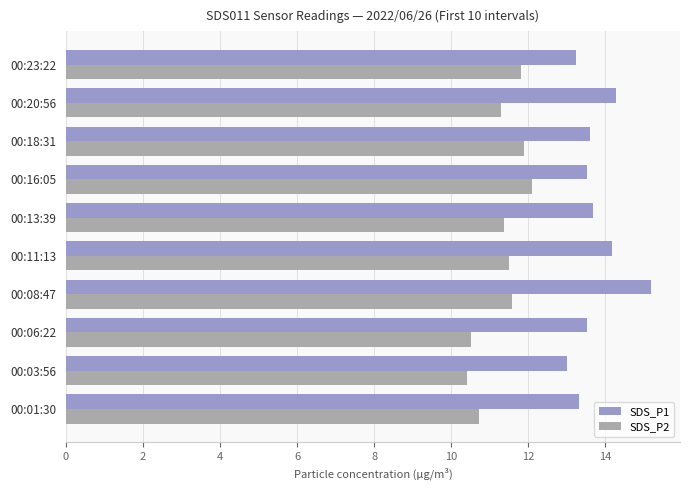

Rank the series by their maximum value, from highest to lowest.

SDS_P1, SDS_P2